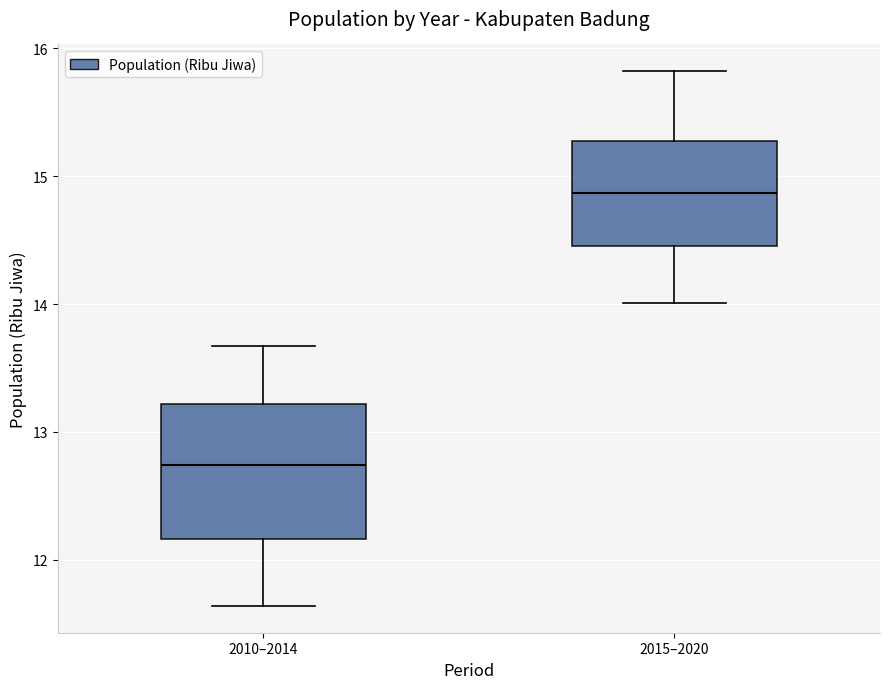

Reading left to right, read every box against the y-axis: the position of its median line, the range the box covers, and the ends of its whiskers. The values are not printed on the chart, so give them approximately, as read against the axis.

2010–2014: median 12.7, box 12.2 to 13.2, whiskers 11.6 to 13.7
2015–2020: median 14.9, box 14.5 to 15.3, whiskers 14.0 to 15.8